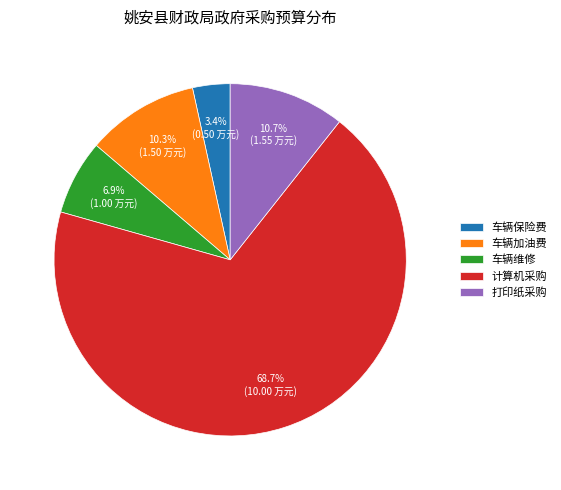

To the nearest percent, what percentage of the pie is 车辆维修?

7%